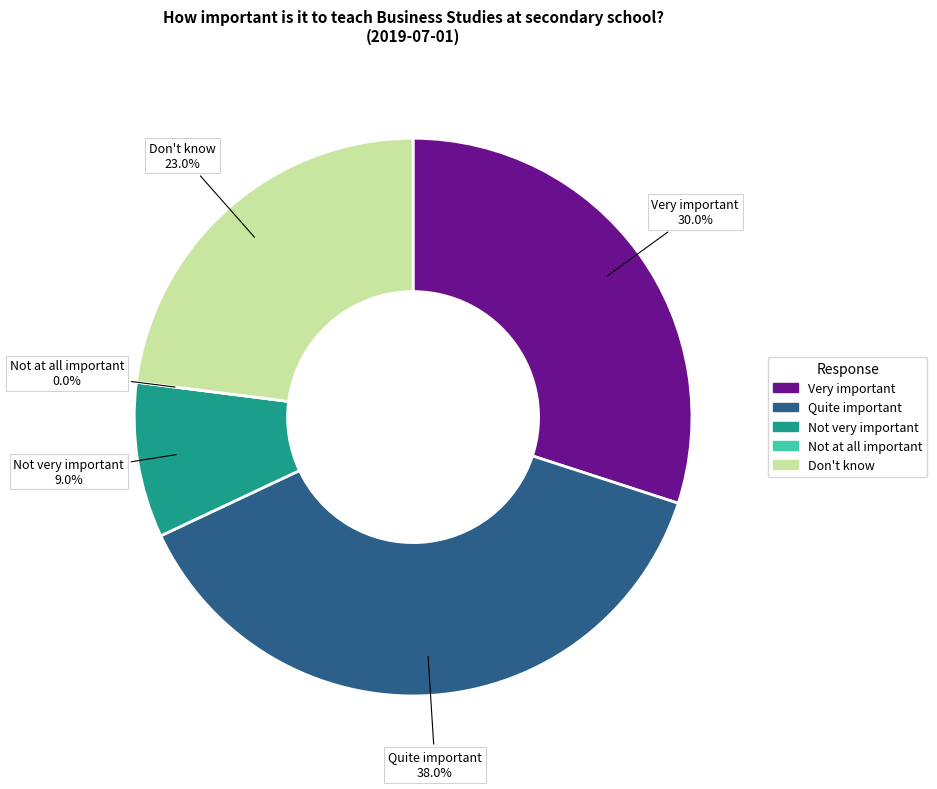

The Not at all important slice represents 1% of the pie. True or false?

False